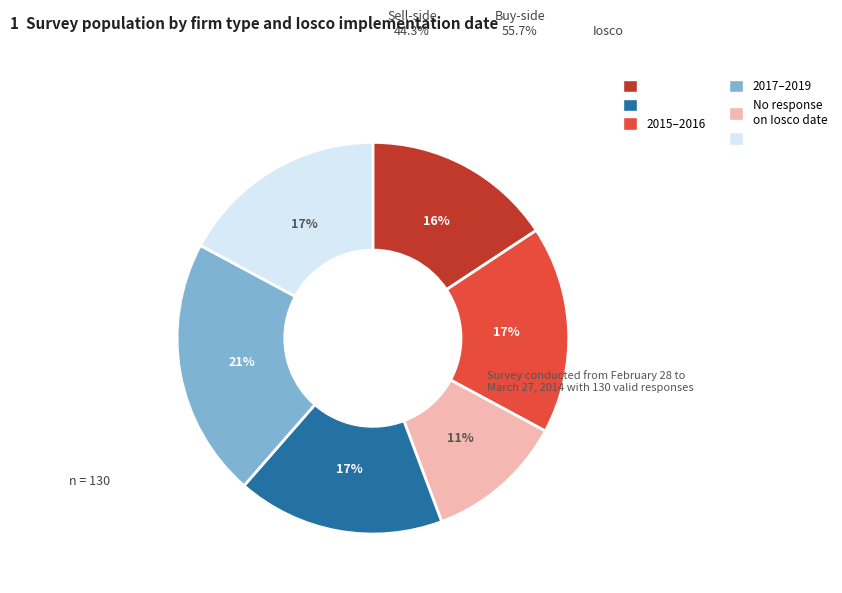

Is there any slice that represents more than half of the pie?

No